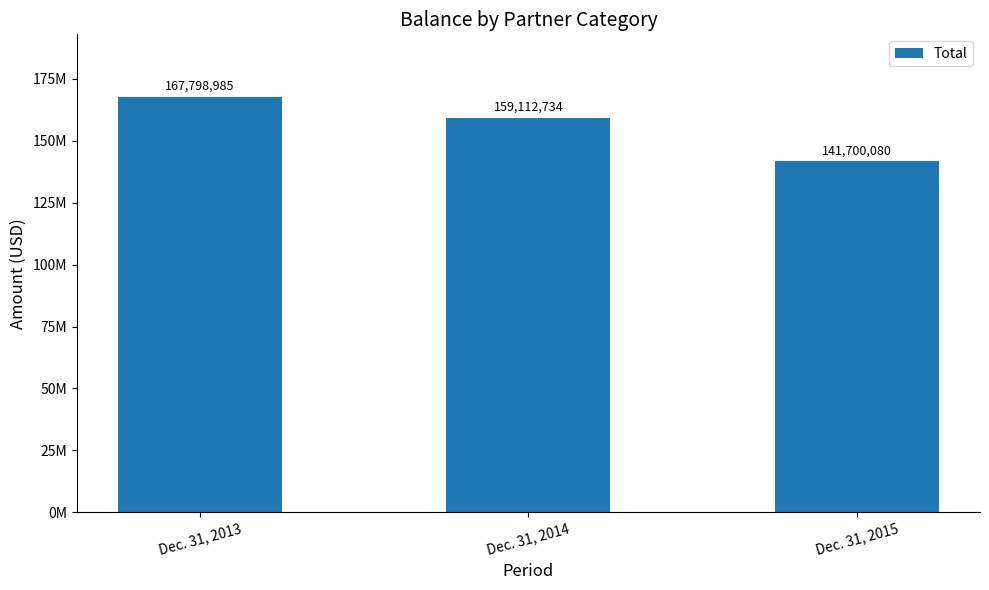

Reading left to right, list all the values displayed in this chart.

Dec. 31, 2013=167798985	Dec. 31, 2014=159112734	Dec. 31, 2015=141700080